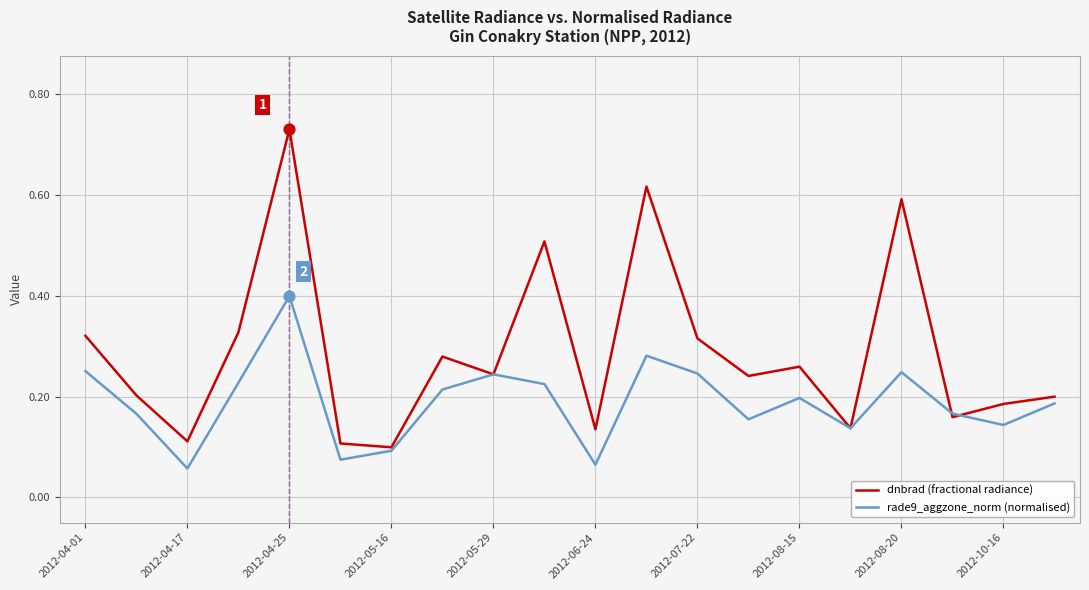

Rank the series by their maximum value, from lowest to highest.

rade9_aggzone_norm (normalised), dnbrad (fractional radiance)